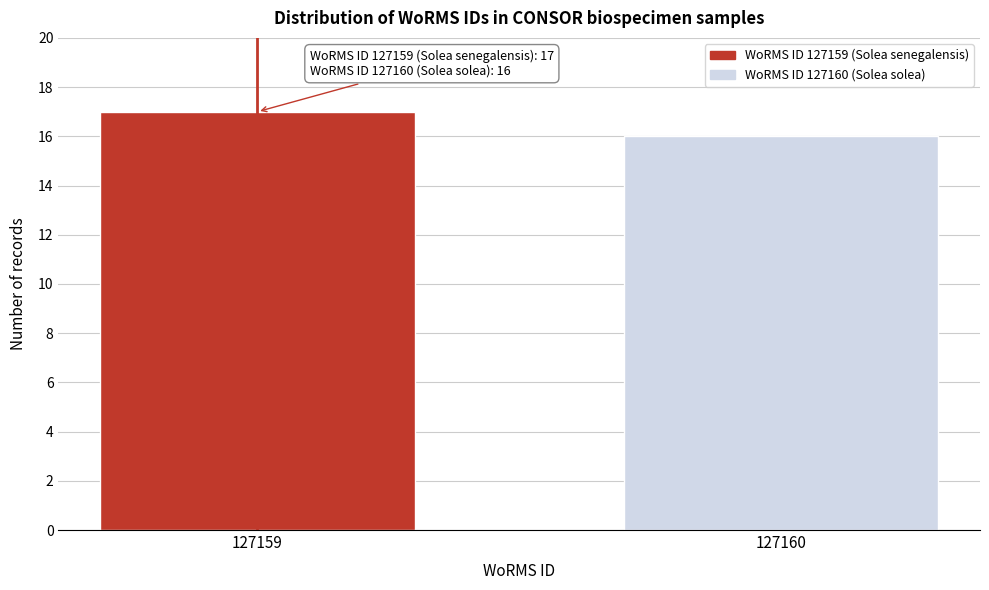

Reading right to left, what are all the values shown in this chart?

127160=16	127159=17